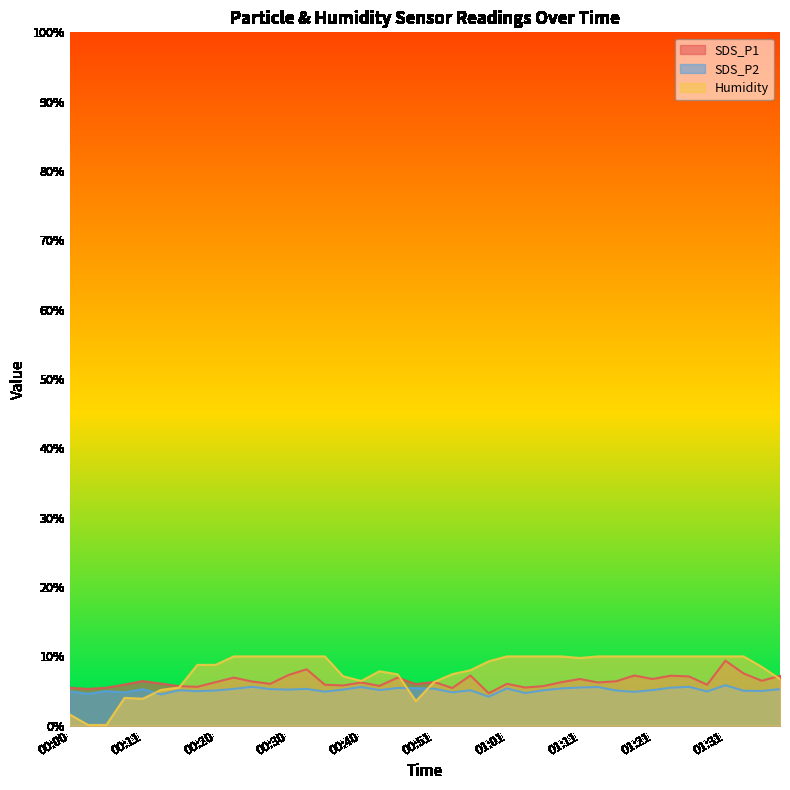

What is the label of the 8th point from the left?

00:18